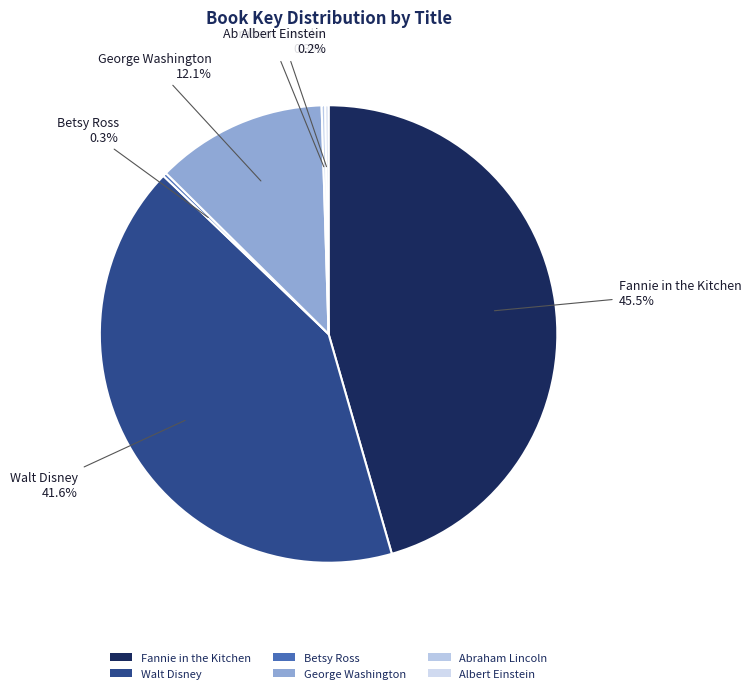

Is Walt Disney the majority of the pie?

No